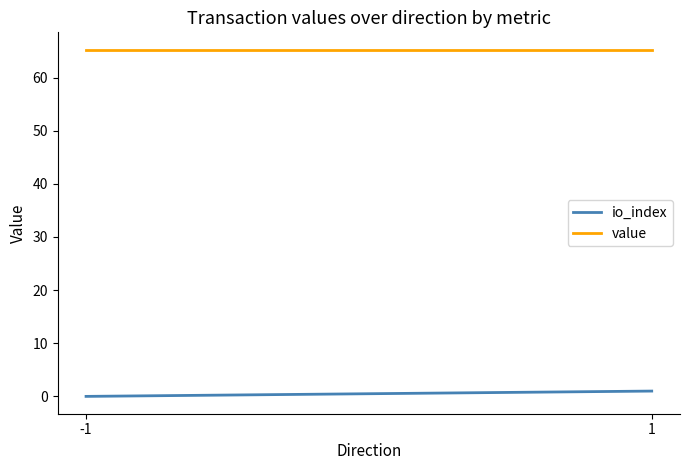

What is the spread (max minus min) of values at 1?

64.2